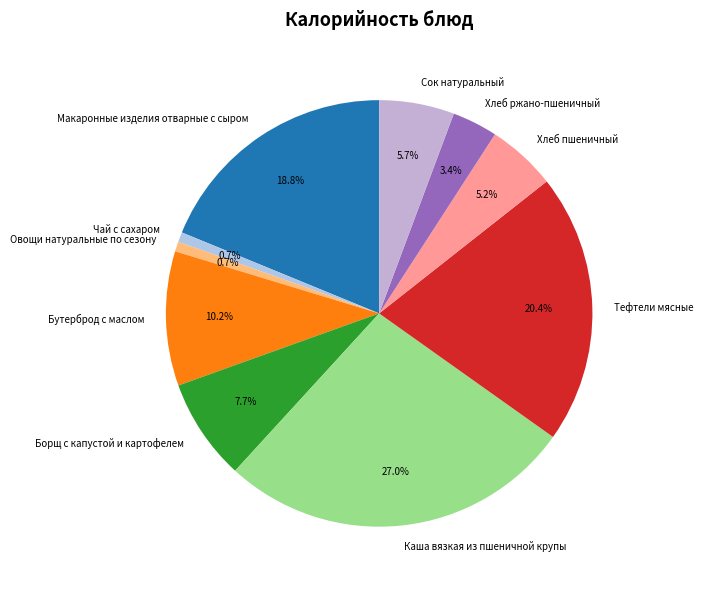

How many segments does this pie chart have?

10